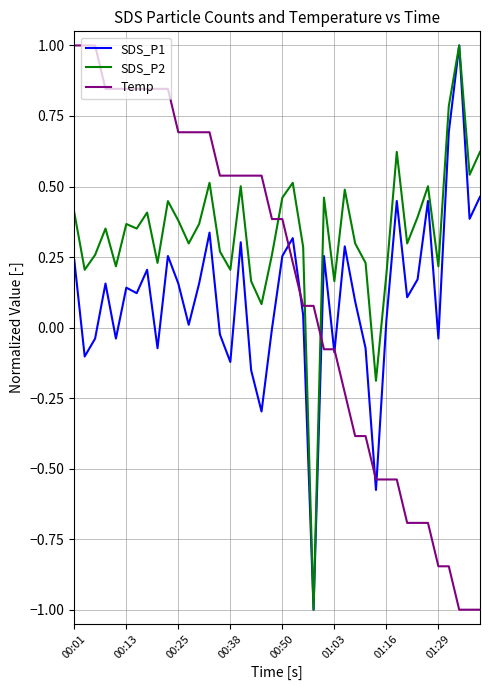

What is the minimum value for Temp?

-1.0